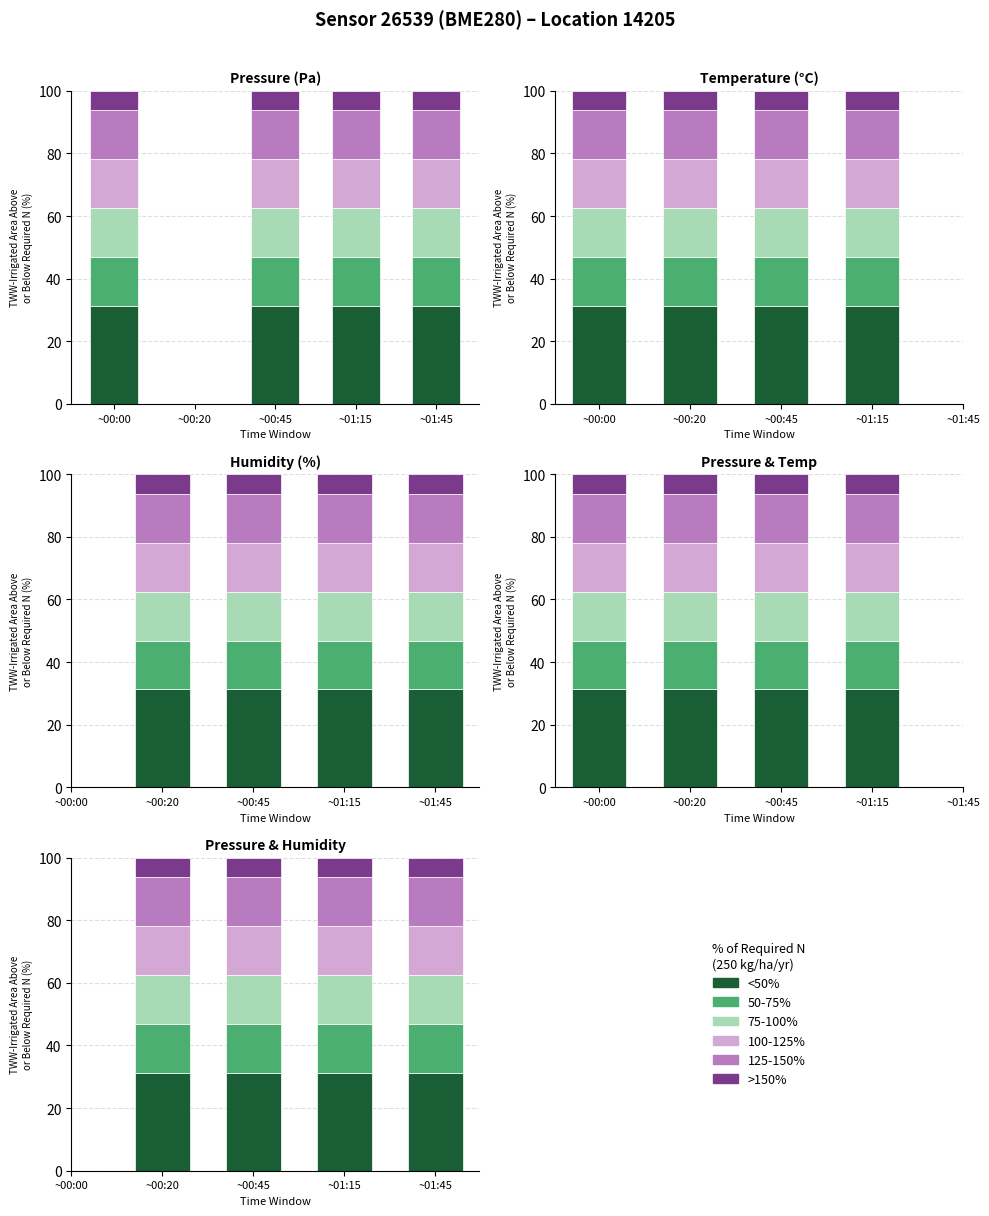

Rank the series by their maximum value, from highest to lowest.

<50%, 50-75%, 75-100%, 100-125%, 125-150%, >150%